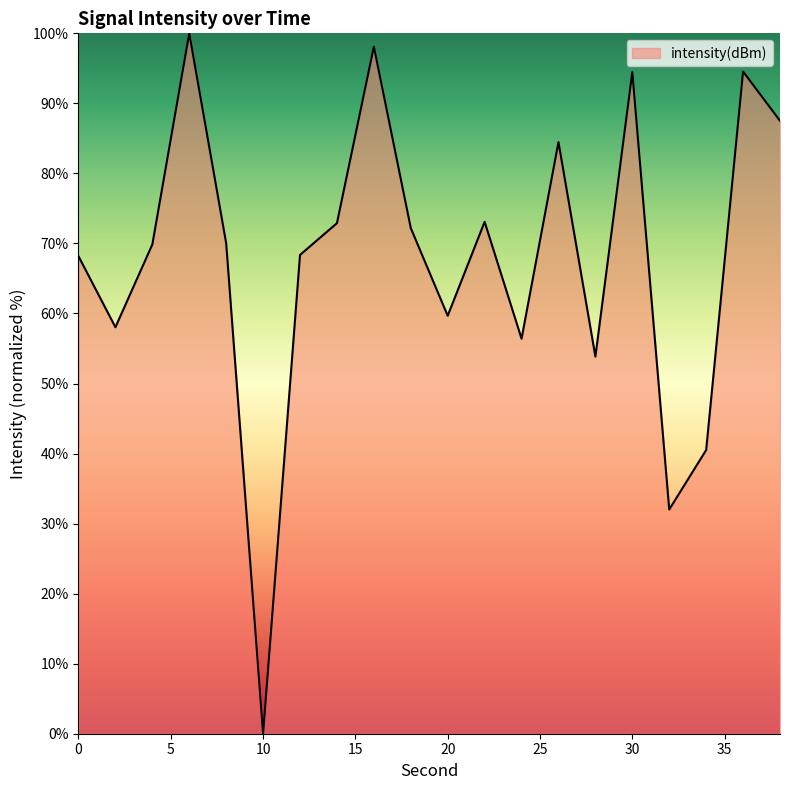

What is the greatest value displayed?

100.0